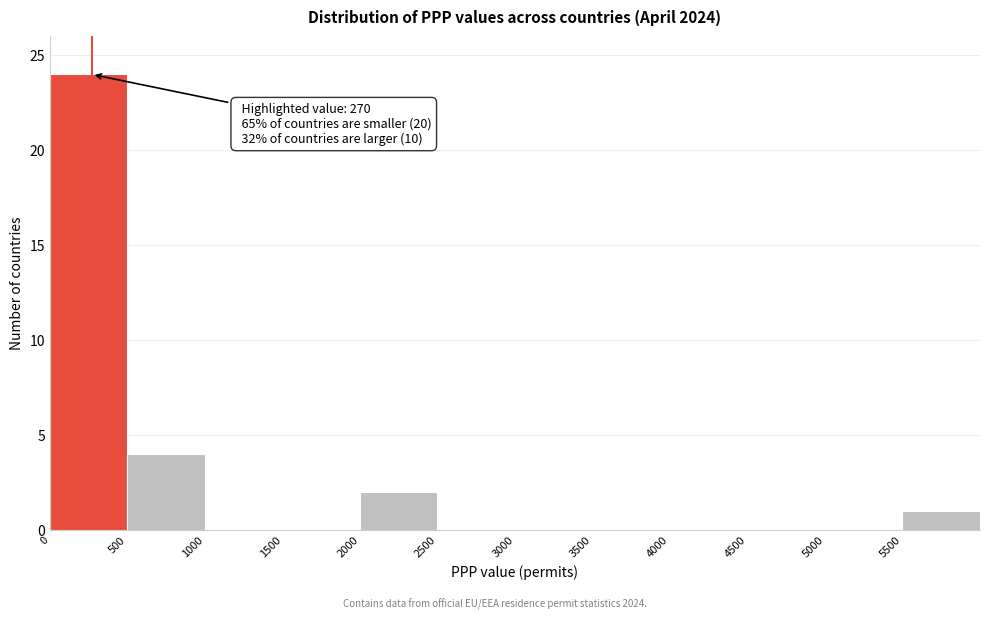

Which range on the x-axis has the tallest bar?

0 to 500